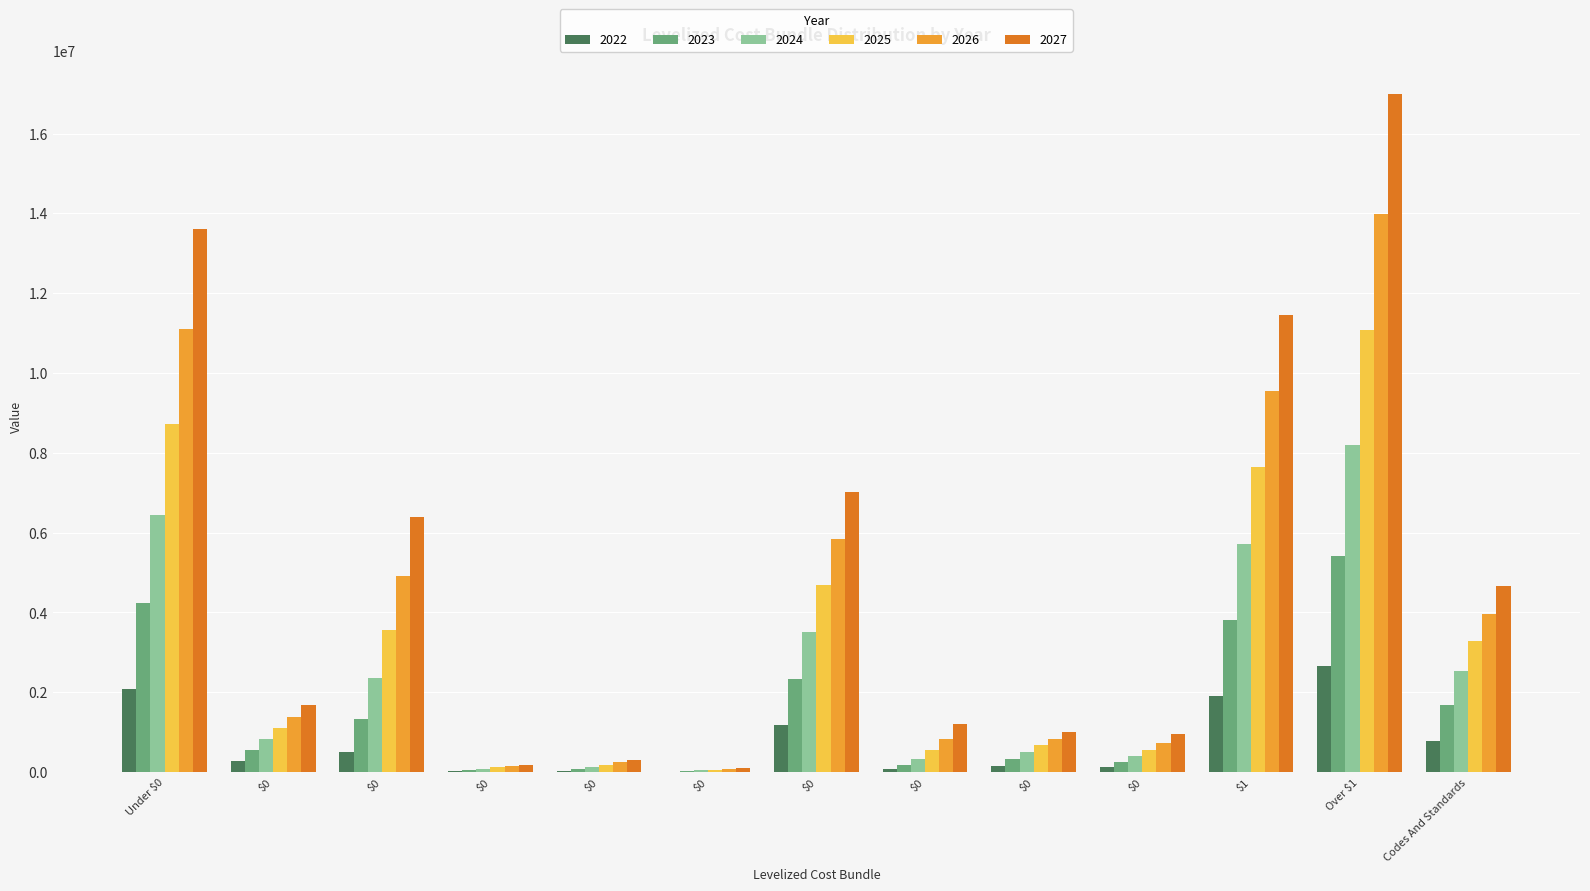

Are the bars grouped side by side (vs. stacked)?

Yes